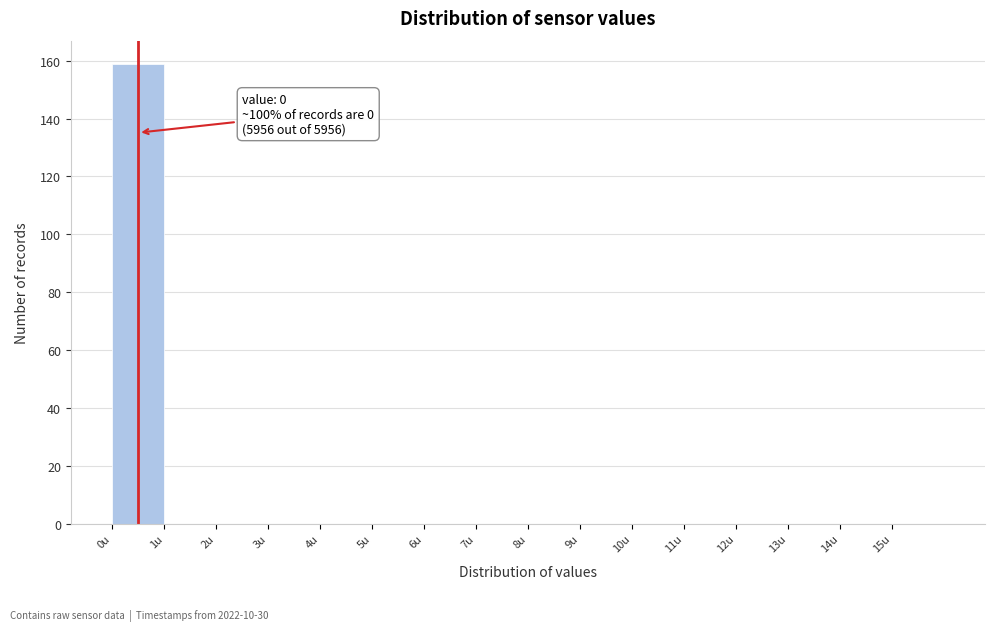

Over which range of the x-axis is the bar tallest?

0 to 1